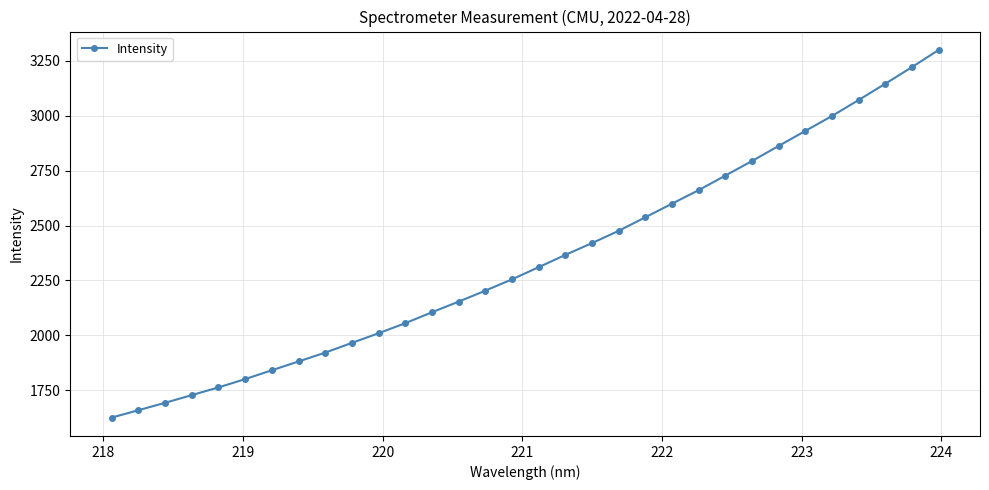

What is the value of the 5th point from the left?

1763.1